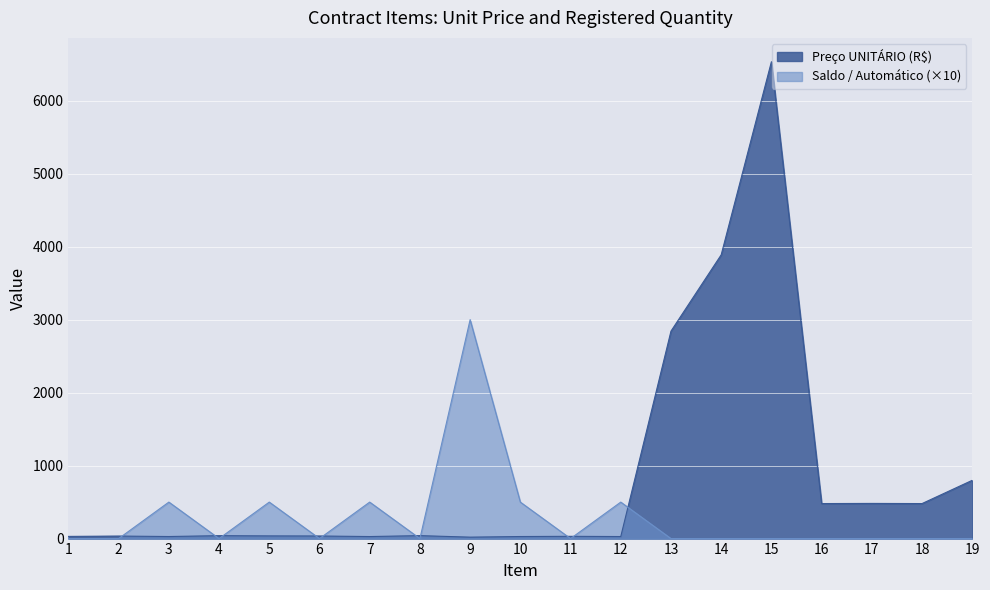

In Saldo / Automático, how many points are higher than both neighbors (excluding endpoints)?

5